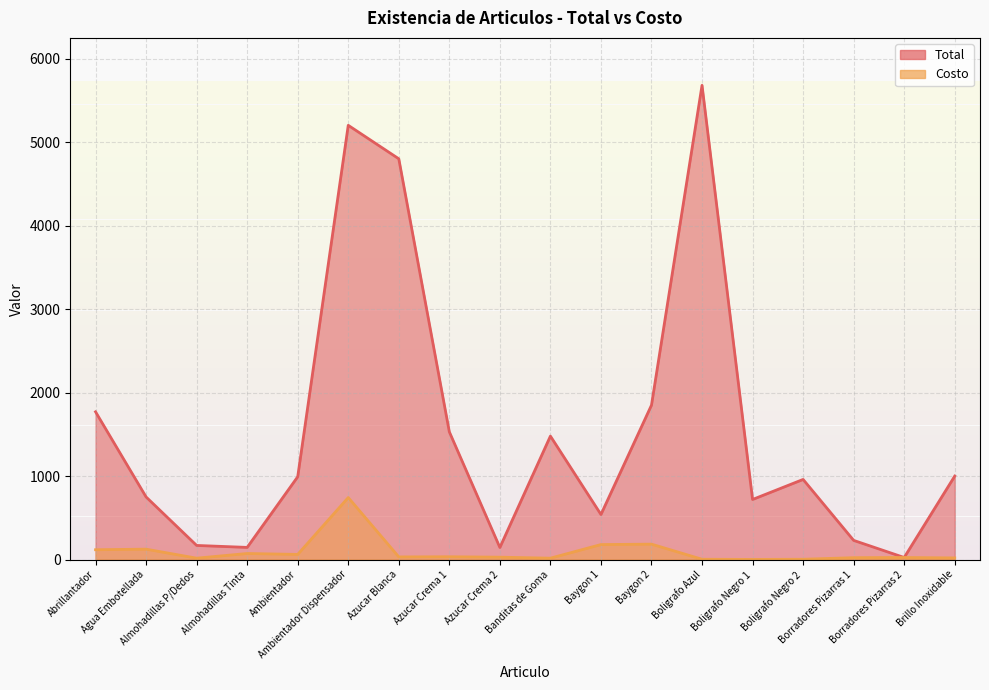

Between Brillo Inoxidable and Almohadillas Tinta, which is larger?

Brillo Inoxidable